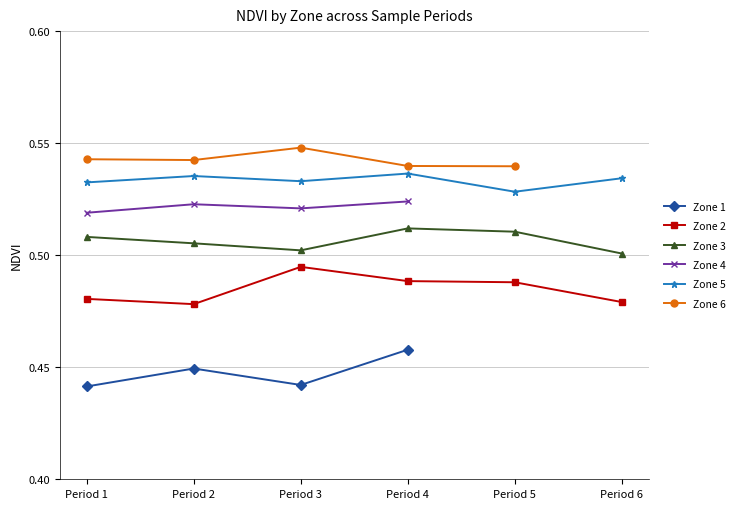

At which label is Zone 4 closest to 0?

Period 1